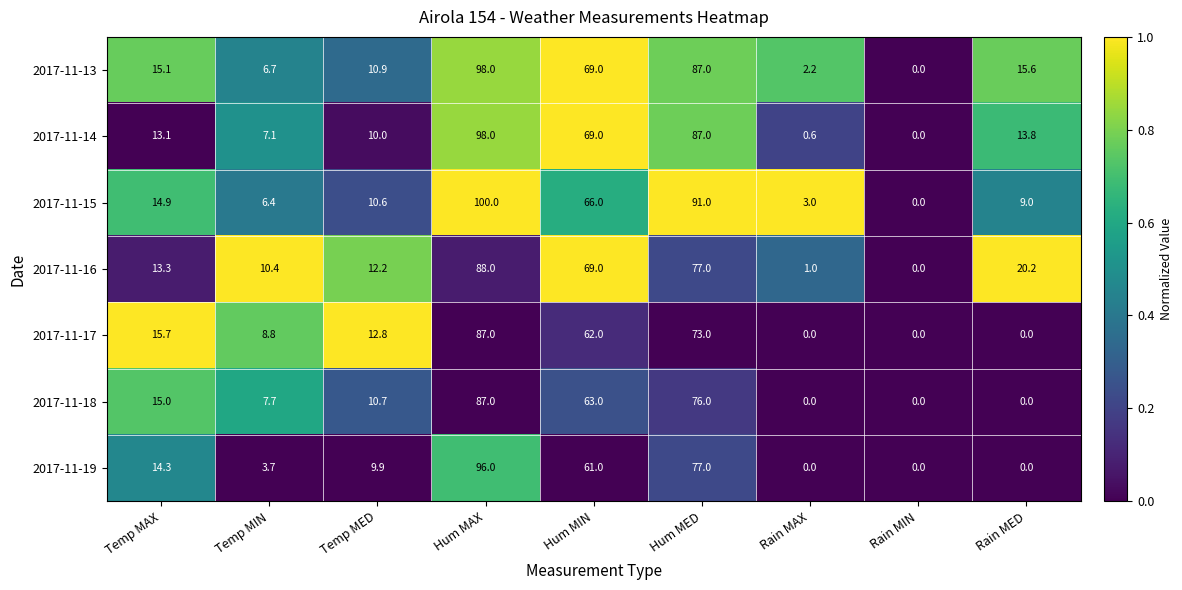

What is the difference between the highest and lowest values at Hum MED?

18.0